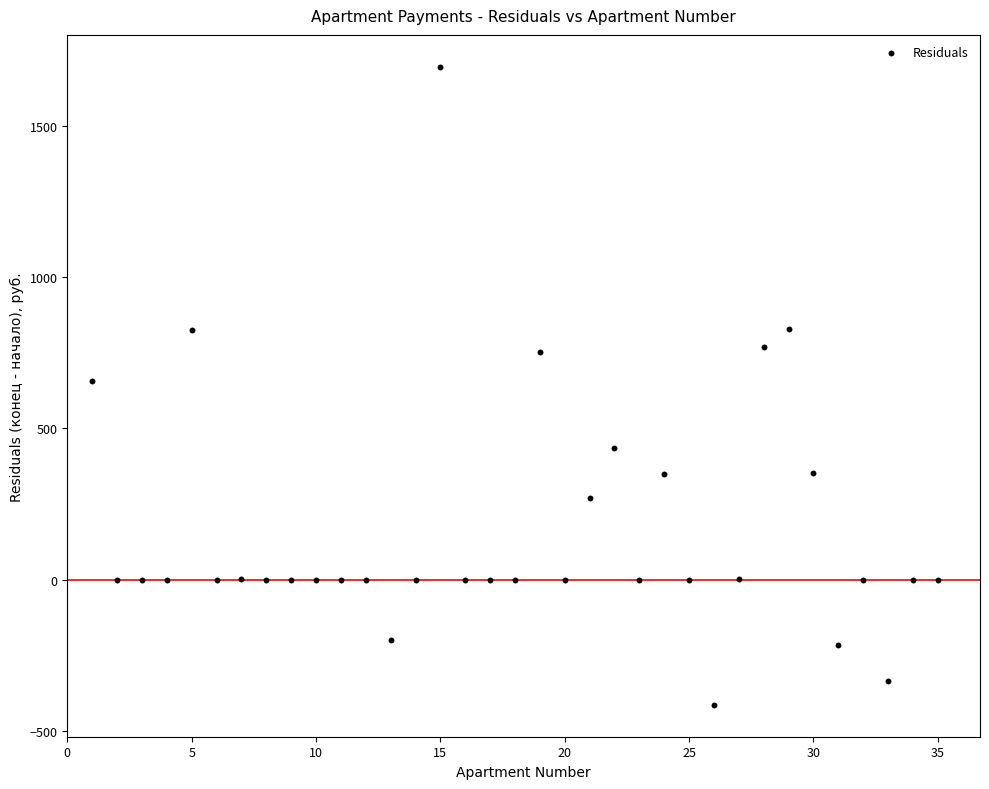

How many data points are displayed?

35